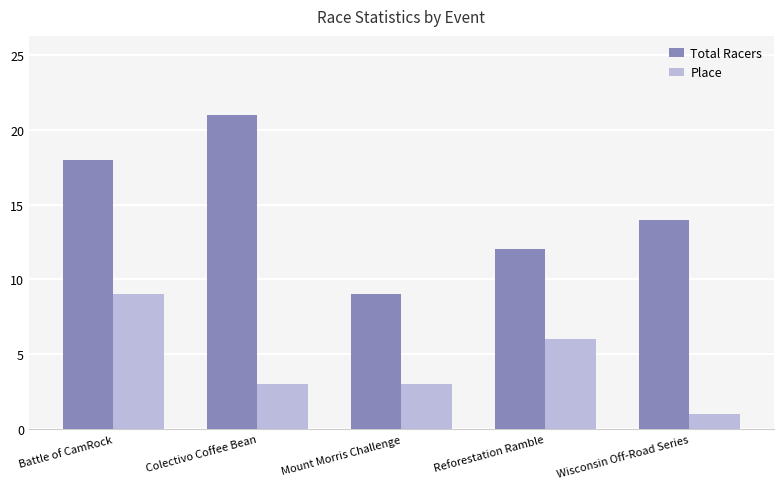

Count the number of categories in the chart.

5